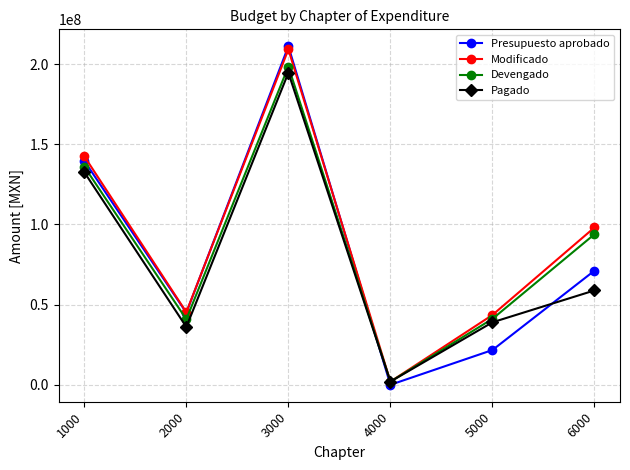

The Presupuesto aprobado series shows 30658162.9 at 2000. True or false?

False